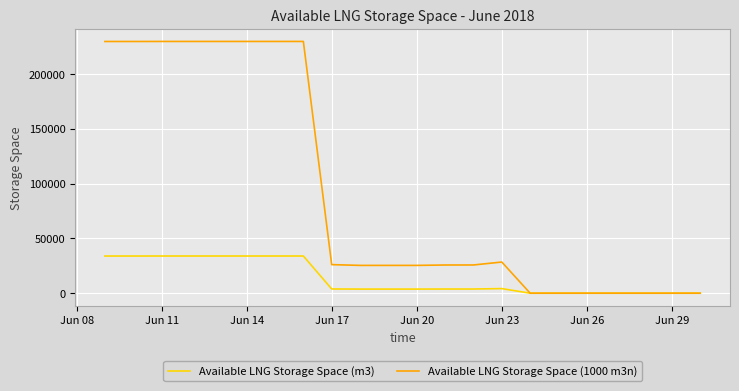

Which series has the widest spread of values?

Available LNG Storage Space (1000 m3n)